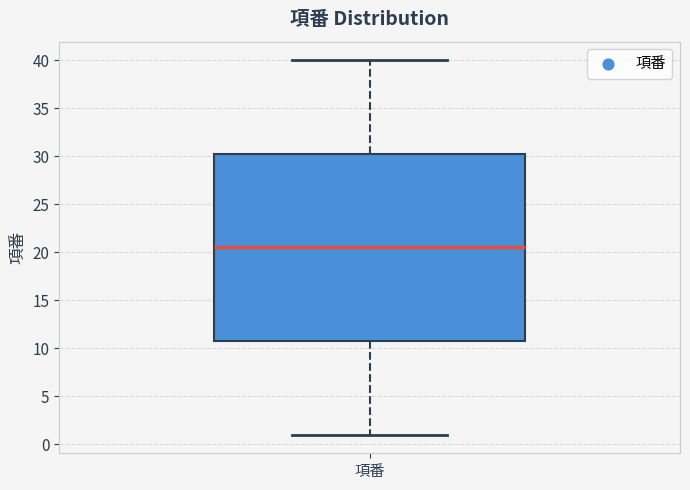

Transcribe this box plot: give where the median line is, the range the box spans, and where the two whiskers end, as read against the y-axis. The values are not printed on the chart, so give them approximately, as read against the axis.

median 20.5, box 11.0 to 30.5, whiskers 1.0 to 40.0